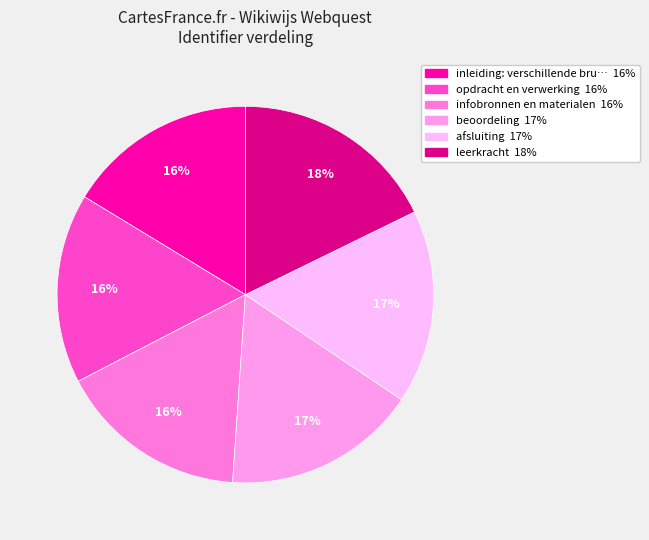

Does any single category account for the majority?

No